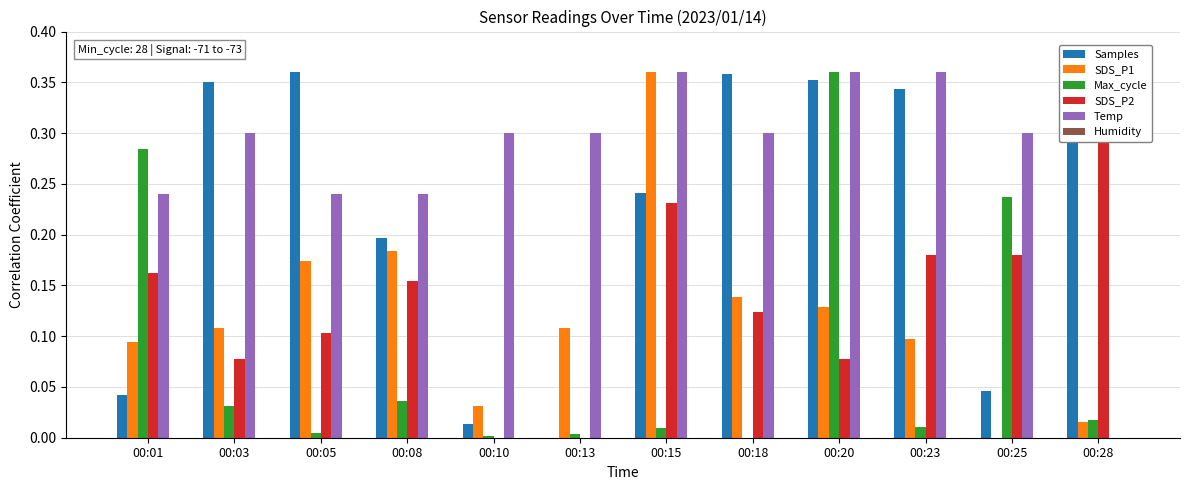

Reading left to right, list all the values displayed in this chart.

Samples: 0.0	0.4	0.4	0.2	0.0	0.0	0.2	0.4	0.4	0.3	0.0	0.4
SDS_P1: 0.1	0.1	0.2	0.2	0.0	0.1	0.4	0.1	0.1	0.1	0.0	0.0
Max_cycle: 0.3	0.0	0.0	0.0	0.0	0.0	0.0	0.0	0.4	0.0	0.2	0.0
SDS_P2: 0.2	0.1	0.1	0.2	0.0	0.0	0.2	0.1	0.1	0.2	0.2	0.4
Temp: 0.2	0.3	0.2	0.2	0.3	0.3	0.4	0.3	0.4	0.4	0.3	0.0
Humidity: 0.0	0.0	0.0	0.0	0.0	0.0	0.0	0.0	0.0	0.0	0.0	0.0